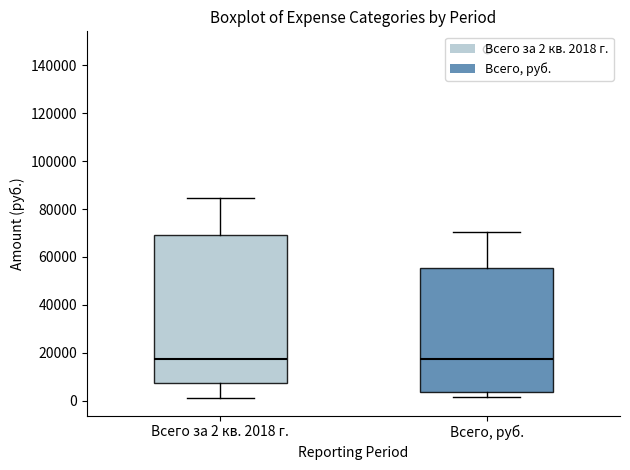

Reading left to right, transcribe this box plot: for each box, give where its median line is, the range the box spans, and where its two whiskers end, as read against the y-axis. The values are not printed on the chart, so give them approximately, as read against the axis.

Всего за 2 кв. 2018 г.: median 18000, box 8000 to 70000, whiskers 2000 to 84000
Всего, руб.: median 18000, box 4000 to 56000, whiskers 2000 to 70000